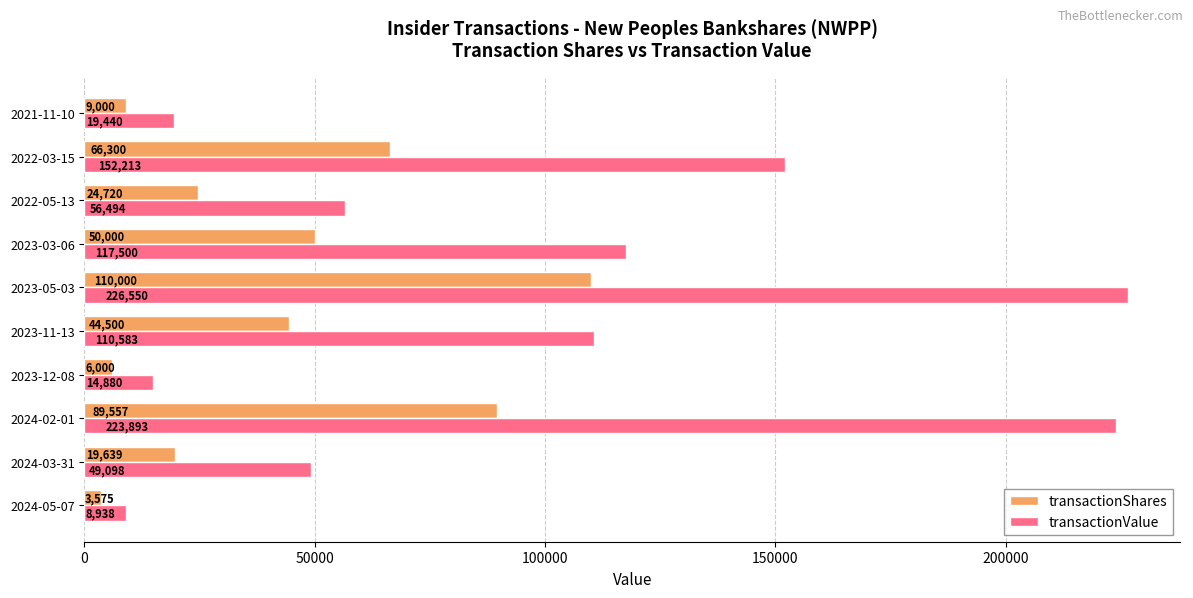

True or false: transactionShares has a value of 128507 at 2024-02-01.

False